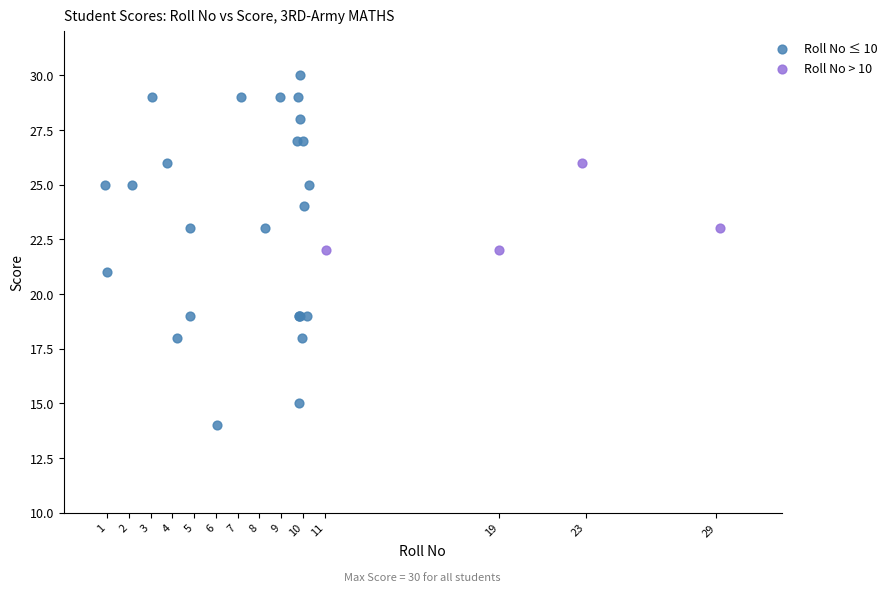

Which series reaches the maximum Y coordinate?

Roll No ≤ 10